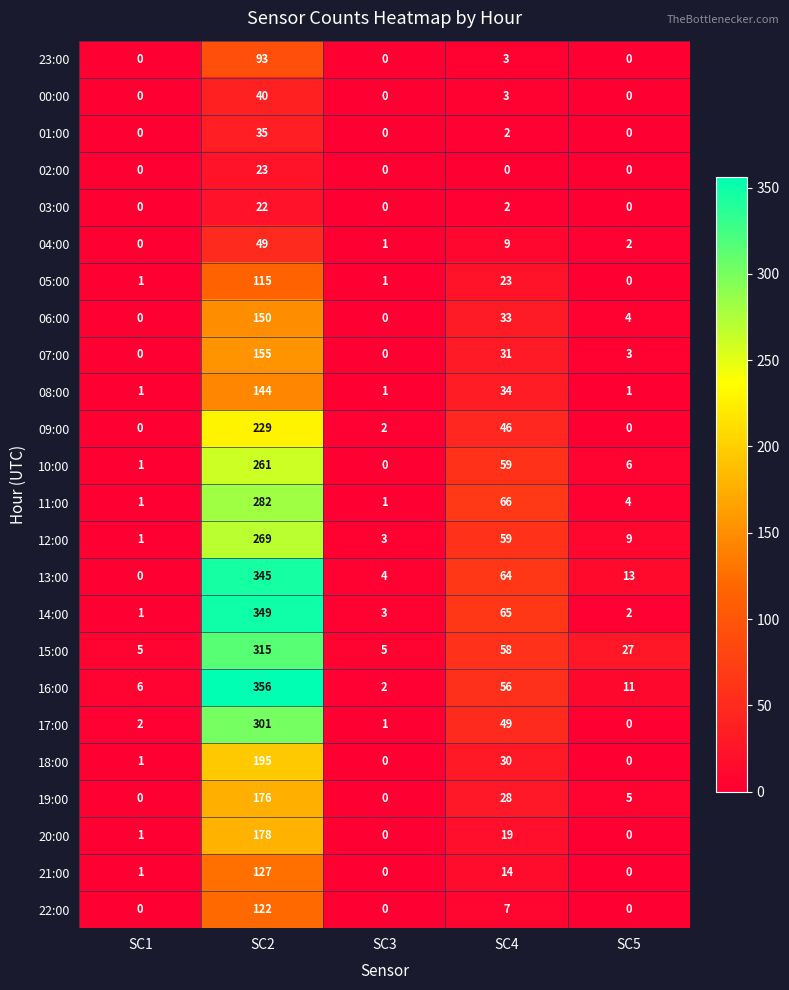

What is the sum of the 14:00 values at SC4 and SC2?

414